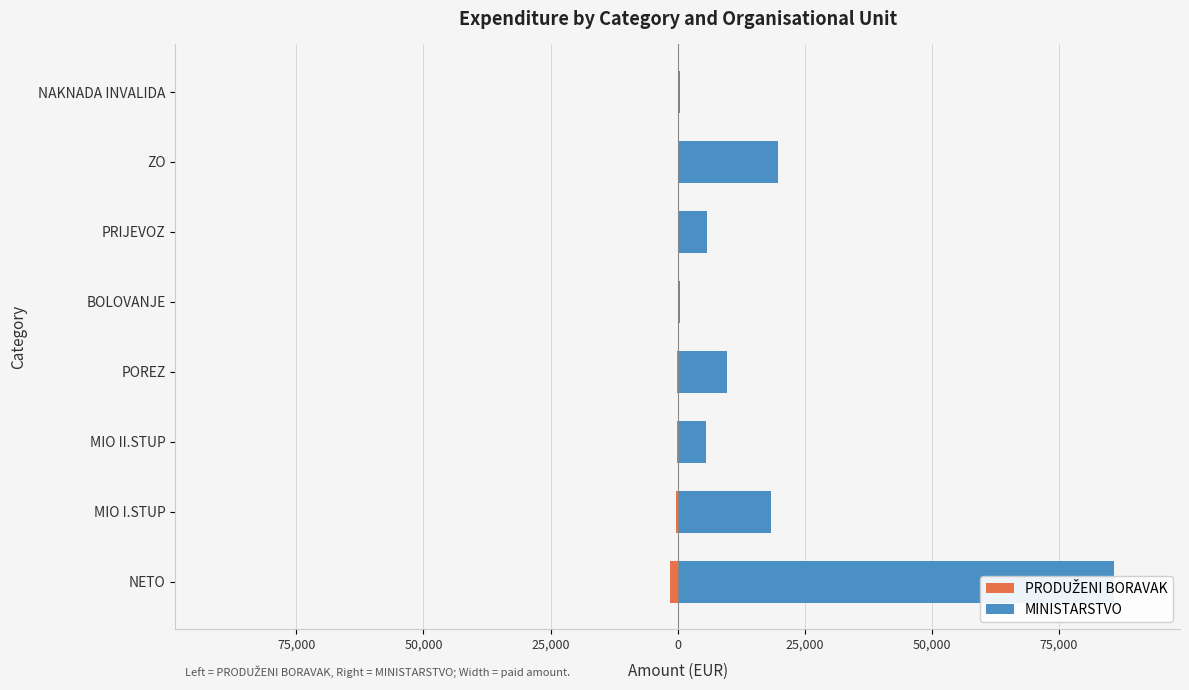

The PRODUŽENI BORAVAK series shows -214.2 at POREZ. True or false?

True